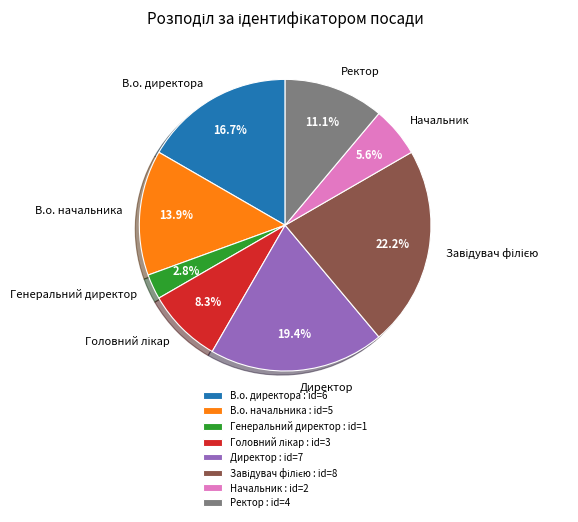

Approximately how many times larger is the value at Генеральний директор compared to Начальник?

0.5